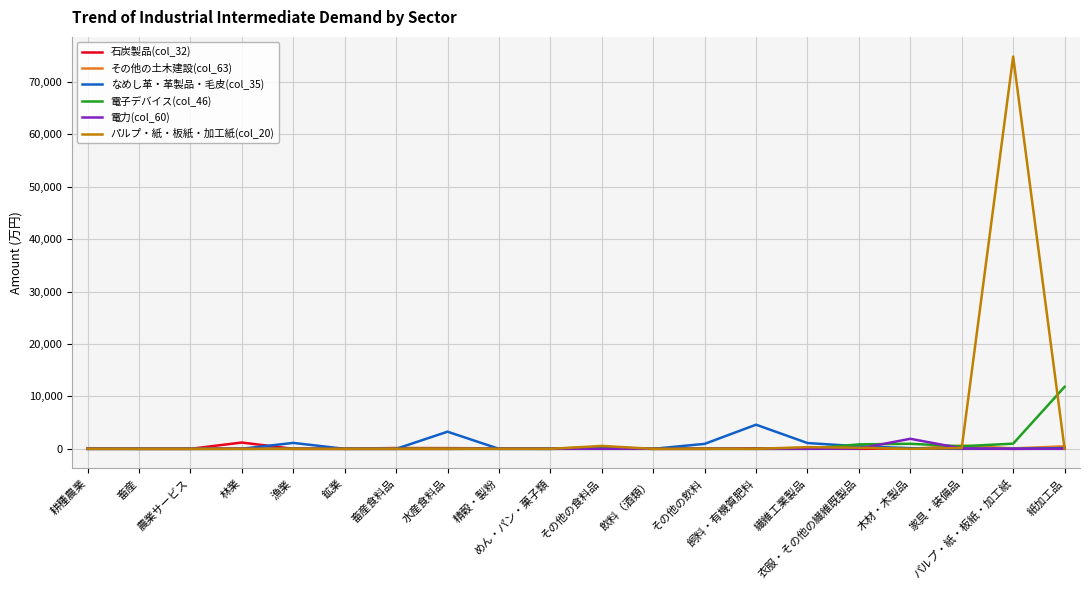

Is this an area chart (filled region under the line)?

No